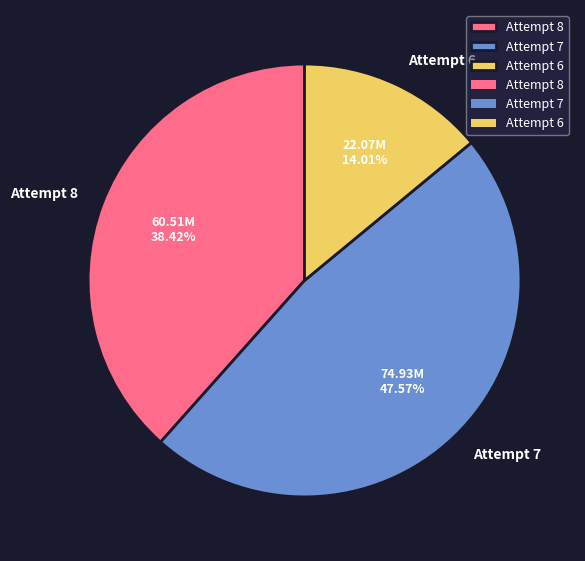

Does any single category account for the majority?

No